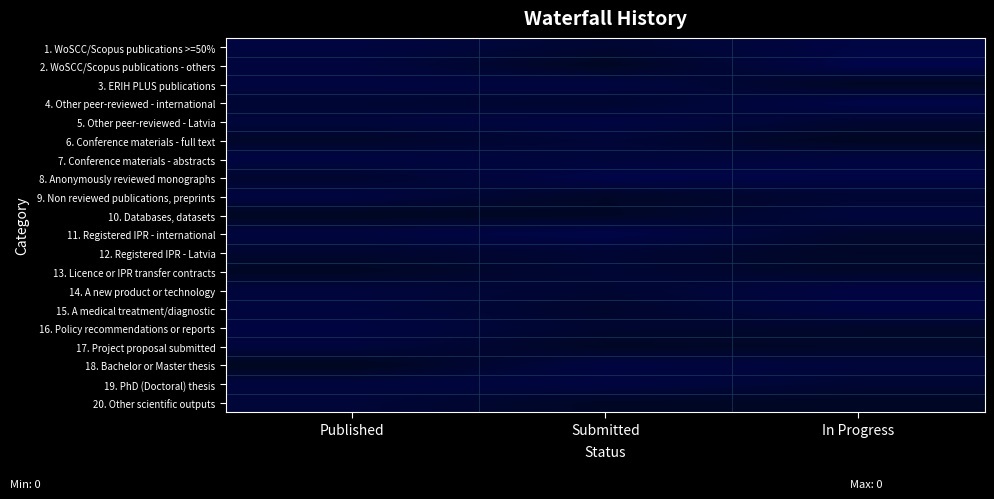

Reading left to right, list all the values displayed in this chart.

1. WoSCC/Scopus publications >=50%: Published=0.1	Submitted=0.1	In Progress=0.1
2. WoSCC/Scopus publications - others: Published=0.1	Submitted=0.0	In Progress=0.1
3. ERIH PLUS publications: Published=0.1	Submitted=0.1	In Progress=0.0
4. Other peer-reviewed - international: Published=0.1	Submitted=0.0	In Progress=0.1
5. Other peer-reviewed - Latvia: Published=0.1	Submitted=0.1	In Progress=0.1
6. Conference materials - full text: Published=0.0	Submitted=0.1	In Progress=0.0
7. Conference materials - abstracts: Published=0.1	Submitted=0.1	In Progress=0.1
8. Anonymously reviewed monographs: Published=0.0	Submitted=0.1	In Progress=0.1
9. Non reviewed publications, preprints: Published=0.1	Submitted=0.0	In Progress=0.1
10. Databases, datasets: Published=0.0	Submitted=0.0	In Progress=0.1
11. Registered IPR - international: Published=0.1	Submitted=0.1	In Progress=0.0
12. Registered IPR - Latvia: Published=0.0	Submitted=0.1	In Progress=0.0
13. Licence or IPR transfer contracts: Published=0.0	Submitted=0.1	In Progress=0.0
14. A new product or technology: Published=0.1	Submitted=0.1	In Progress=0.1
15. A medical treatment/diagnostic: Published=0.1	Submitted=0.0	In Progress=0.1
16. Policy recommendations or reports: Published=0.1	Submitted=0.0	In Progress=0.0
17. Project proposal submitted: Published=0.1	Submitted=0.0	In Progress=0.0
18. Bachelor or Master thesis: Published=0.0	Submitted=0.1	In Progress=0.1
19. PhD (Doctoral) thesis: Published=0.1	Submitted=0.1	In Progress=0.1
20. Other scientific outputs: Published=0.1	Submitted=0.0	In Progress=0.0